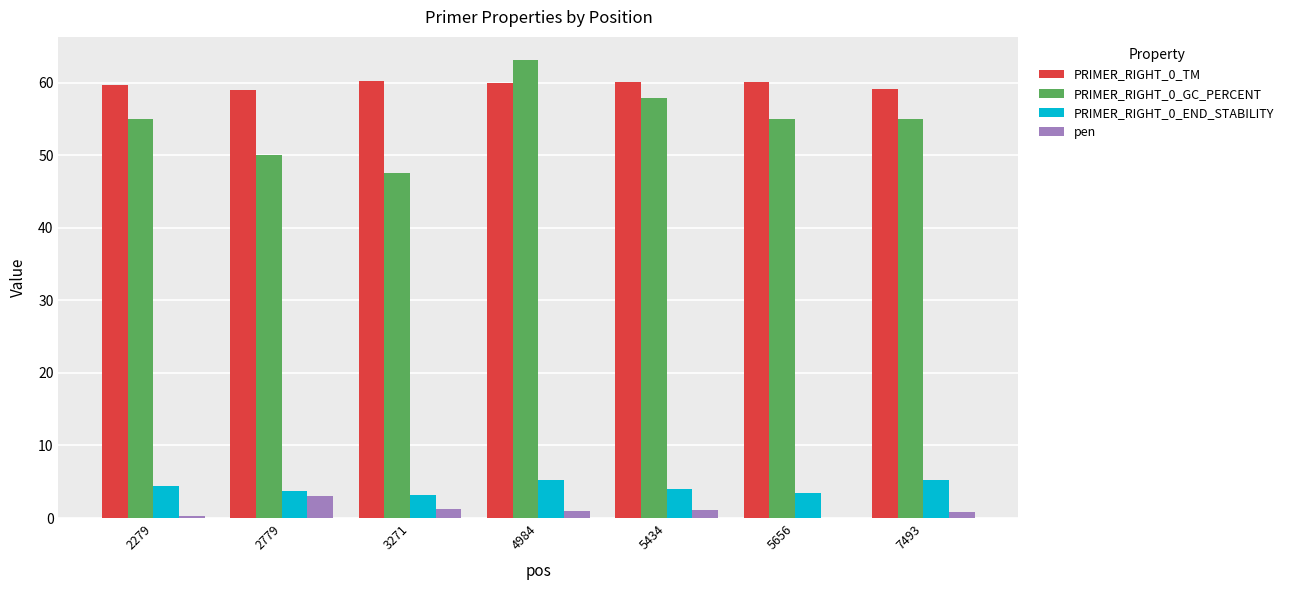

The value of PRIMER_RIGHT_0_GC_PERCENT at 5656 is 16.9. True or false?

False